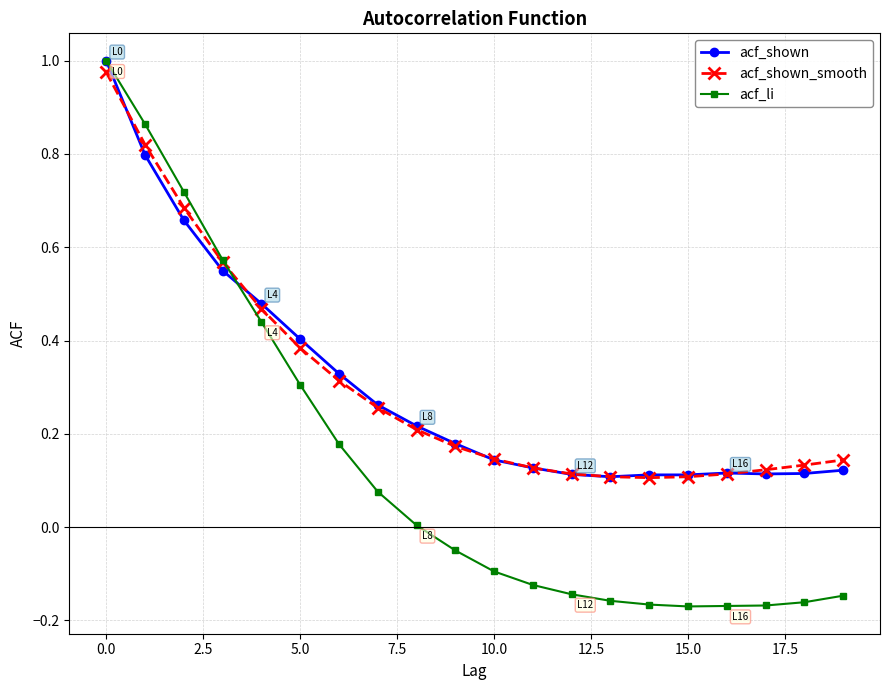

Which series has the largest range (max minus min)?

acf_li